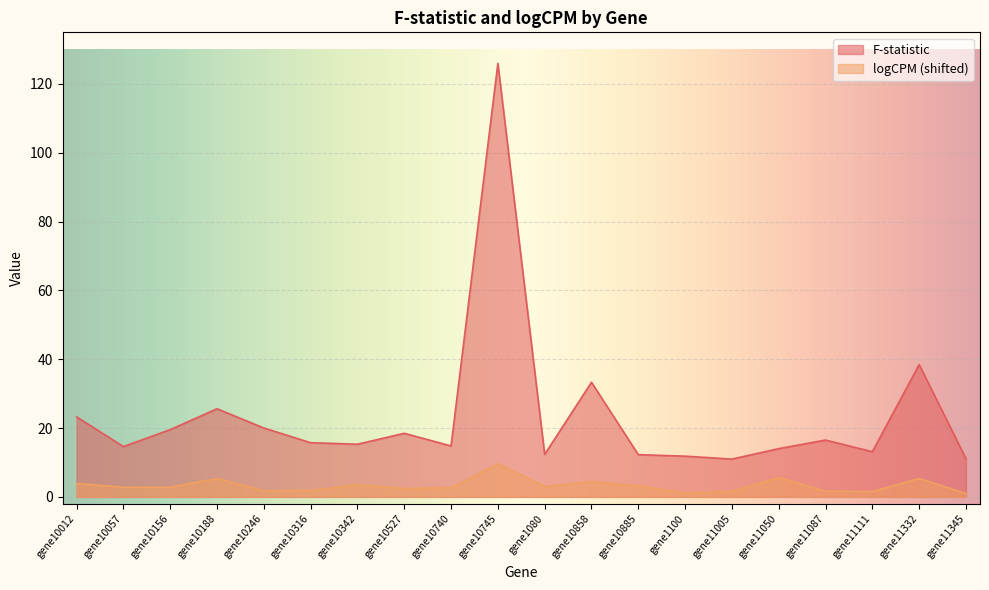

What is the approximate value of logCPM_scaled at gene10012?

3.9